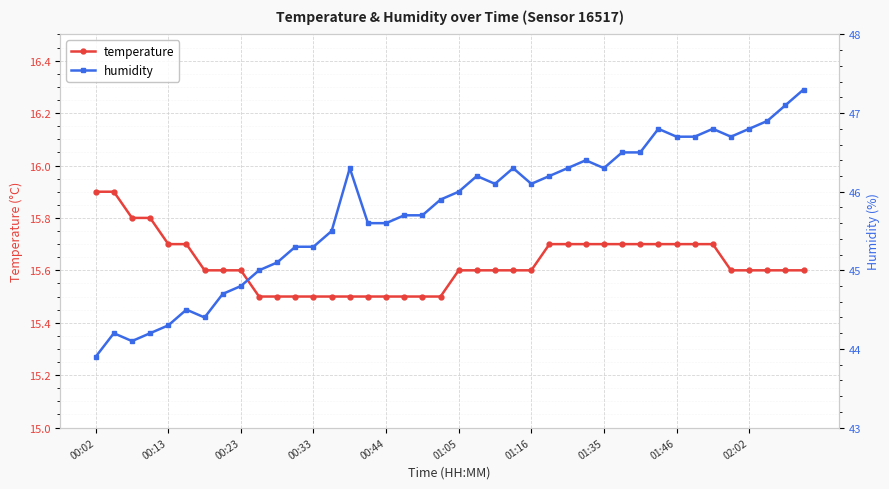

Is it true that temperature equals 15.6 at 22?

True